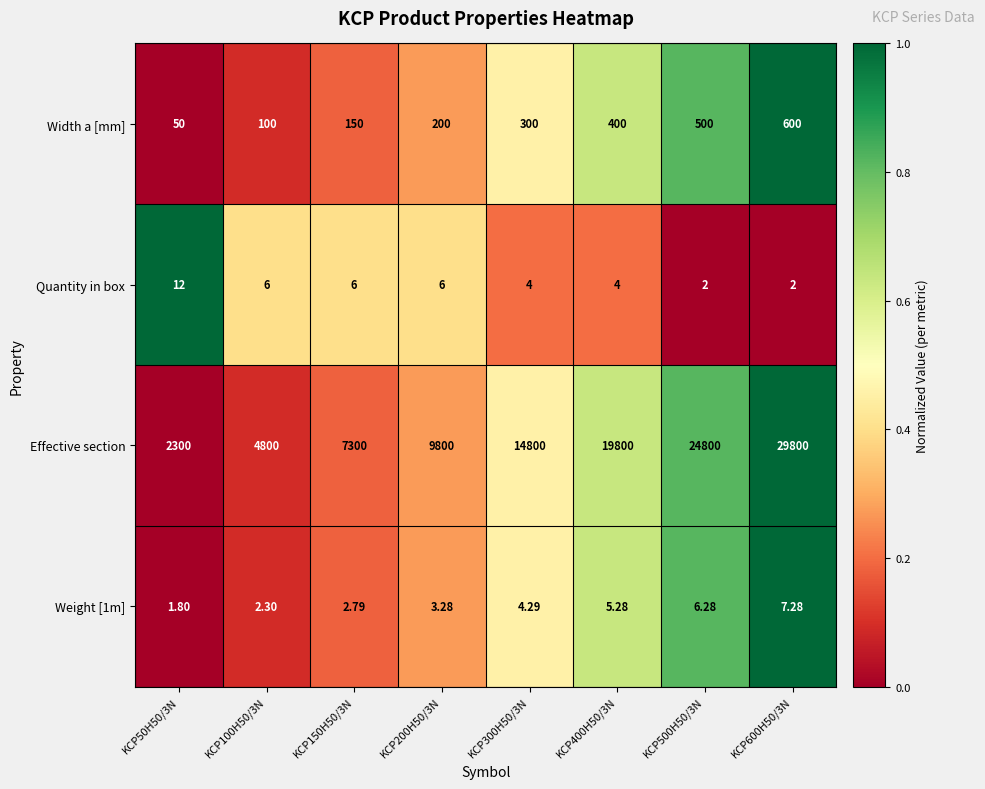

Is the value of Quantity in box at KCP150H50/3N greater than the value of Effective section at KCP600H50/3N?

No